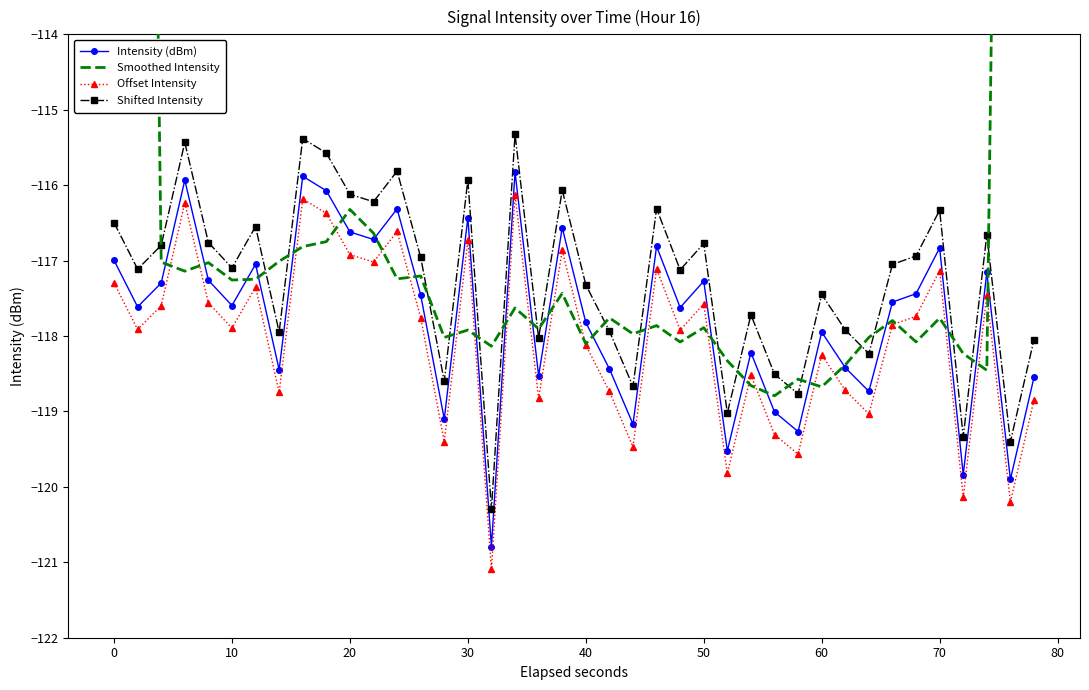

Rank the series by their maximum value, from highest to lowest.

Smoothed Intensity, Shifted Intensity, Intensity (dBm), Offset Intensity